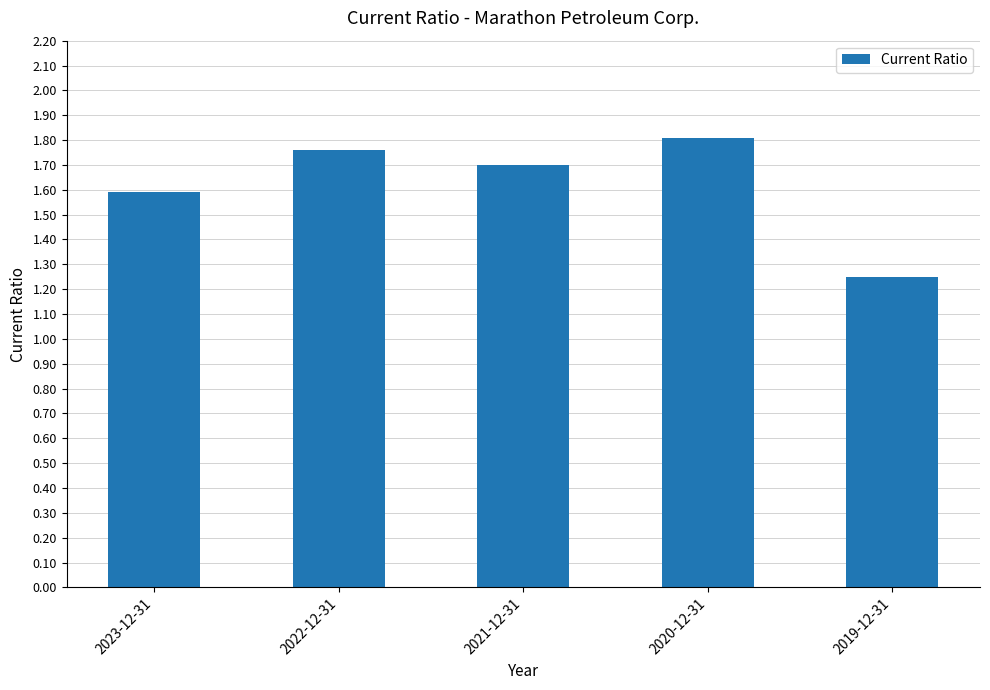

Does the chart contain any negative values?

No